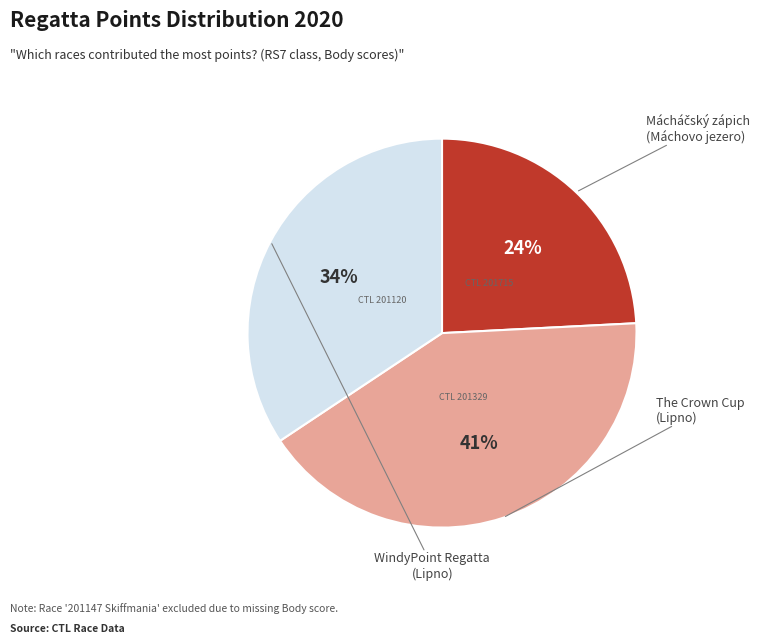

To the nearest percent, what is the average slice percentage?

33%